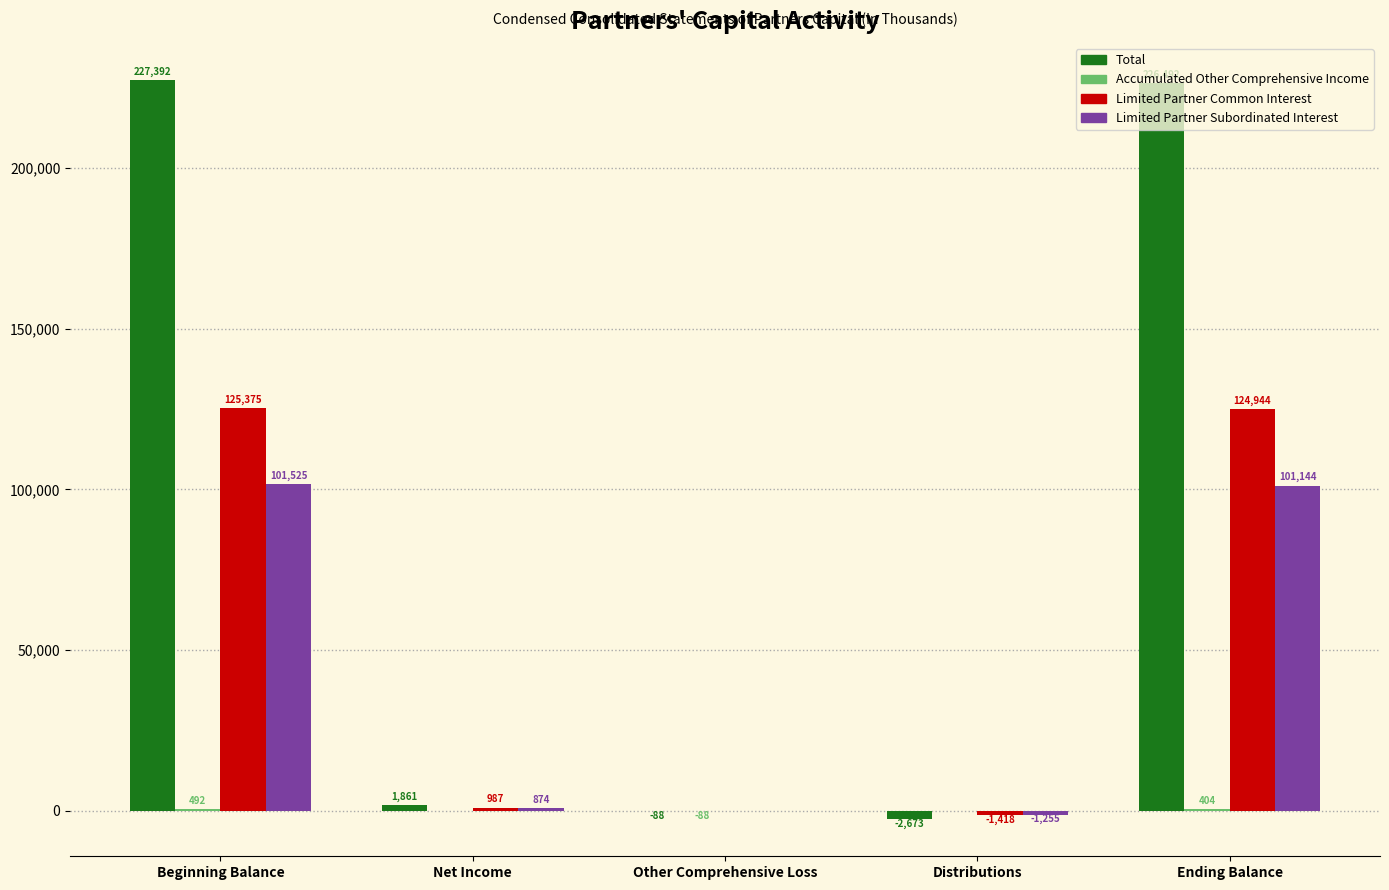

What is the spread (max minus min) of values at Beginning Balance?

226900